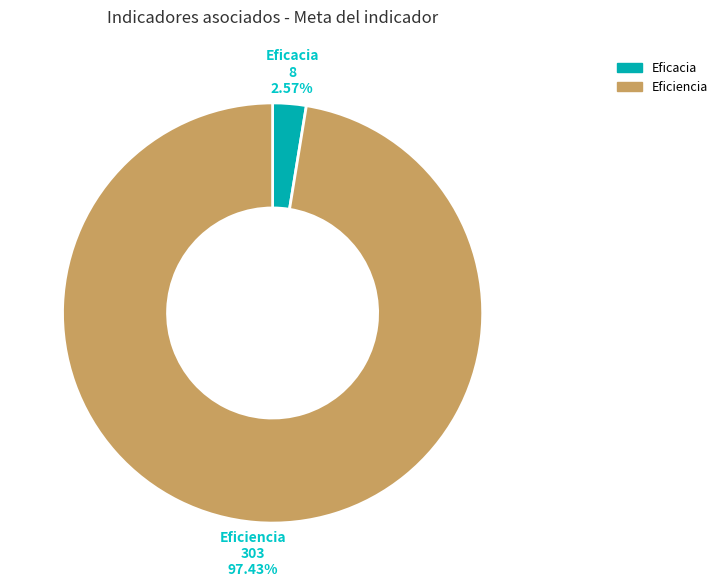

To the nearest percent, what is the average slice percentage?

50%